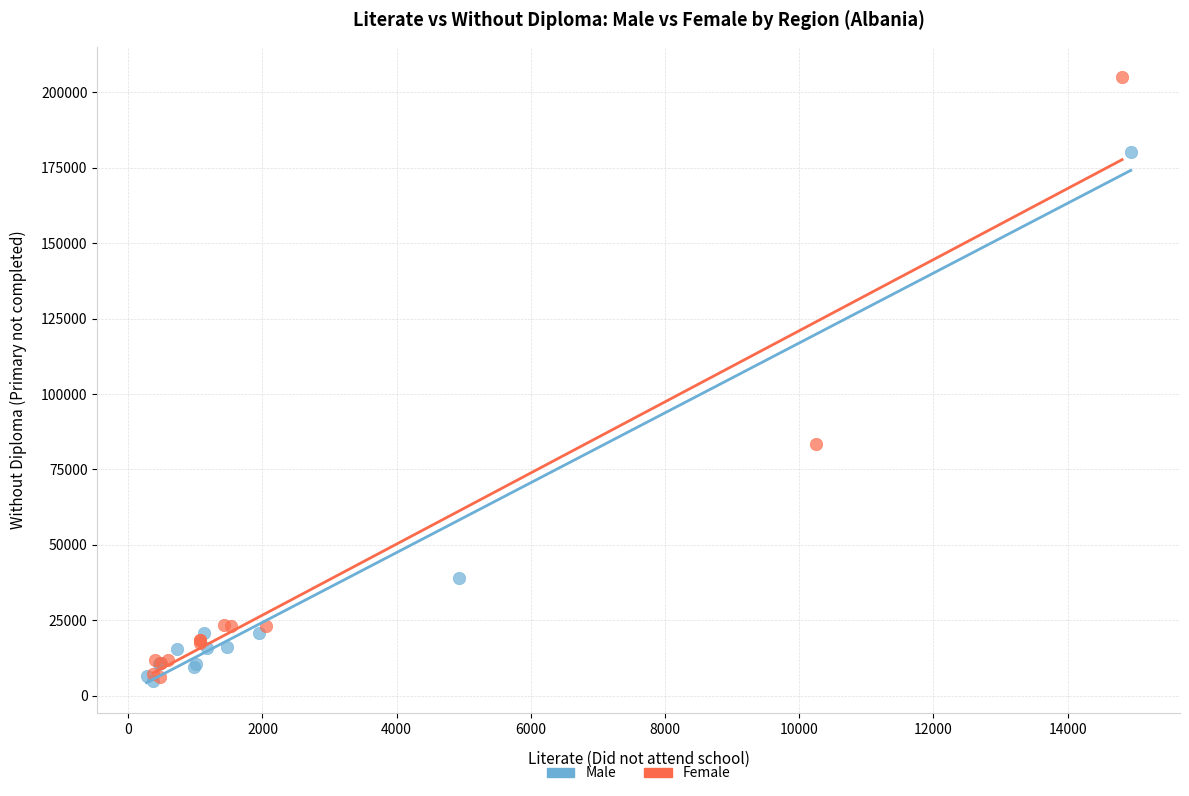

Which series reaches the maximum Y coordinate?

Female